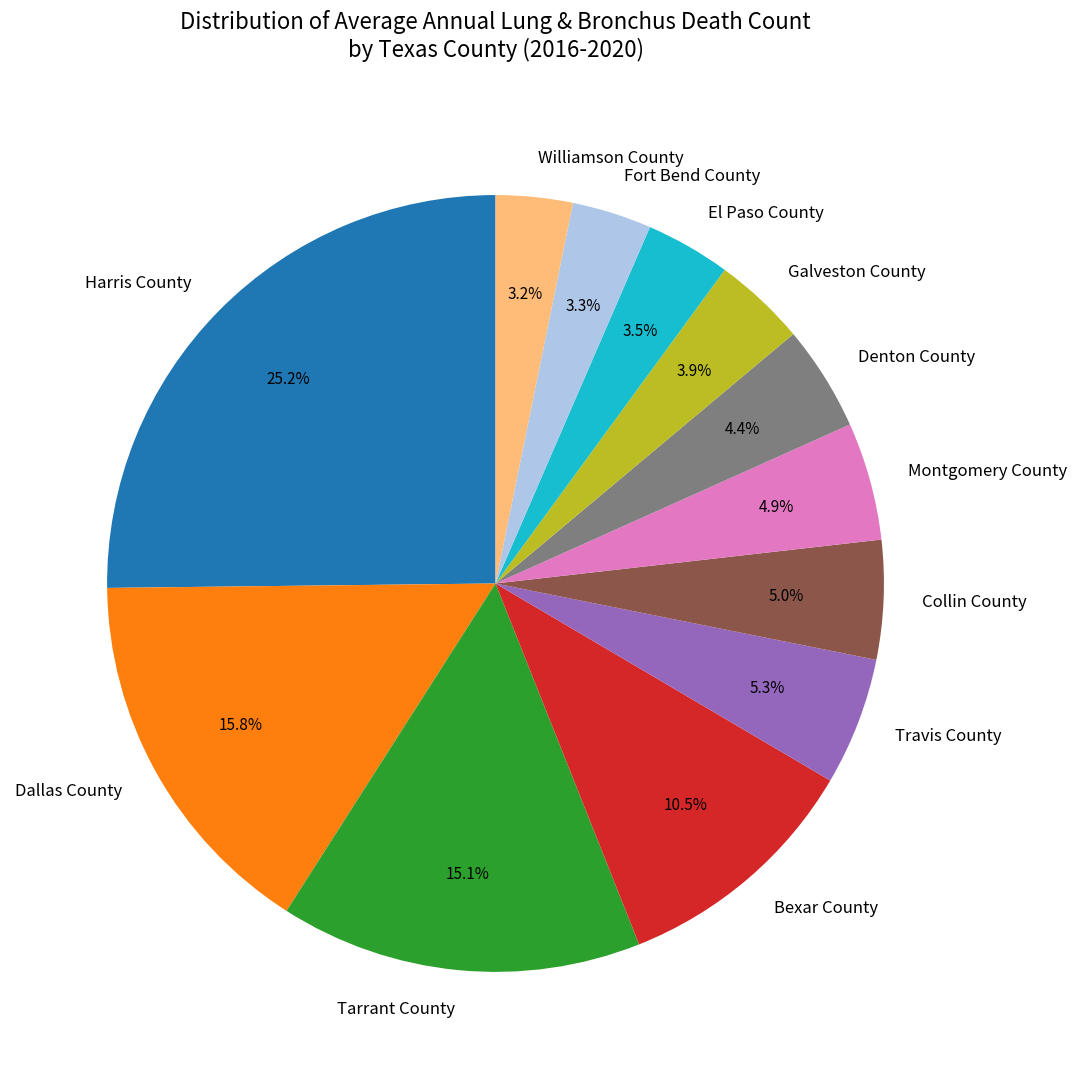

Which has a higher value, Dallas County or Denton County?

Dallas County